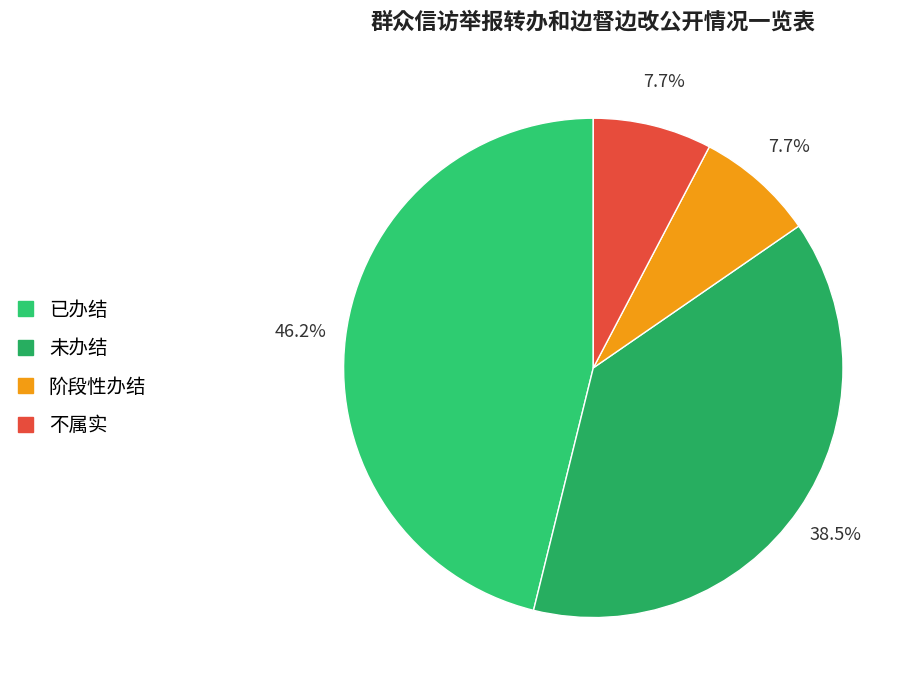

Rank the categories by value from lowest to highest.

阶段性办结, 不属实, 未办结, 已办结